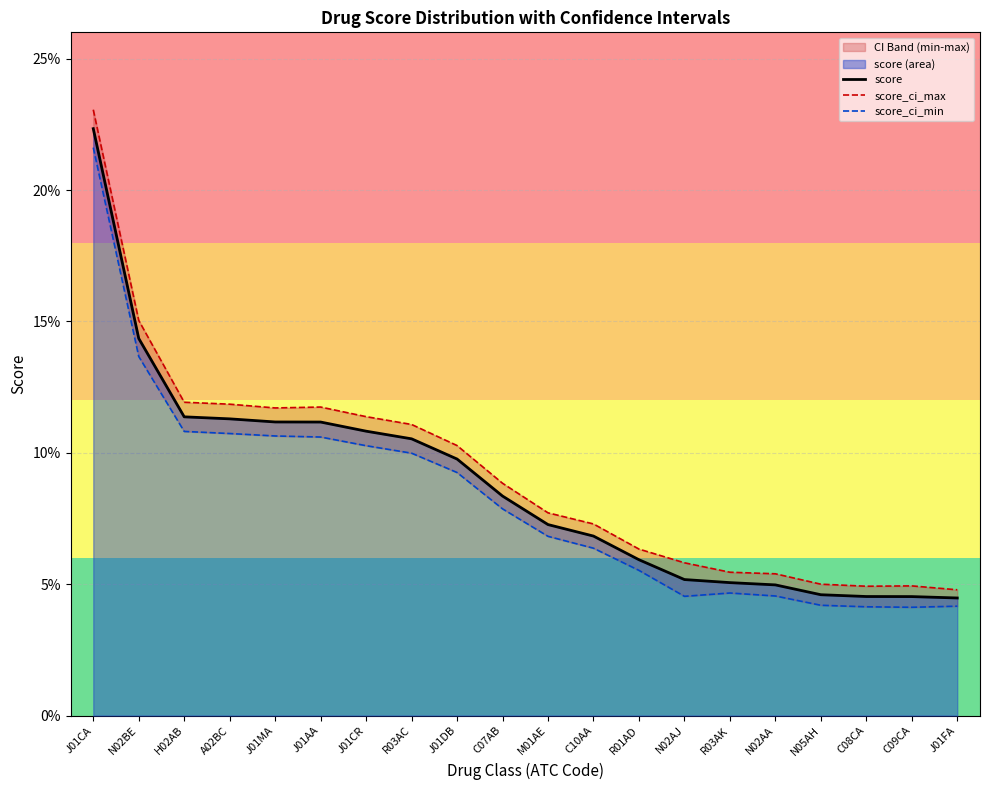

The score_ci_min series shows 0.0 at N02AJ. True or false?

True